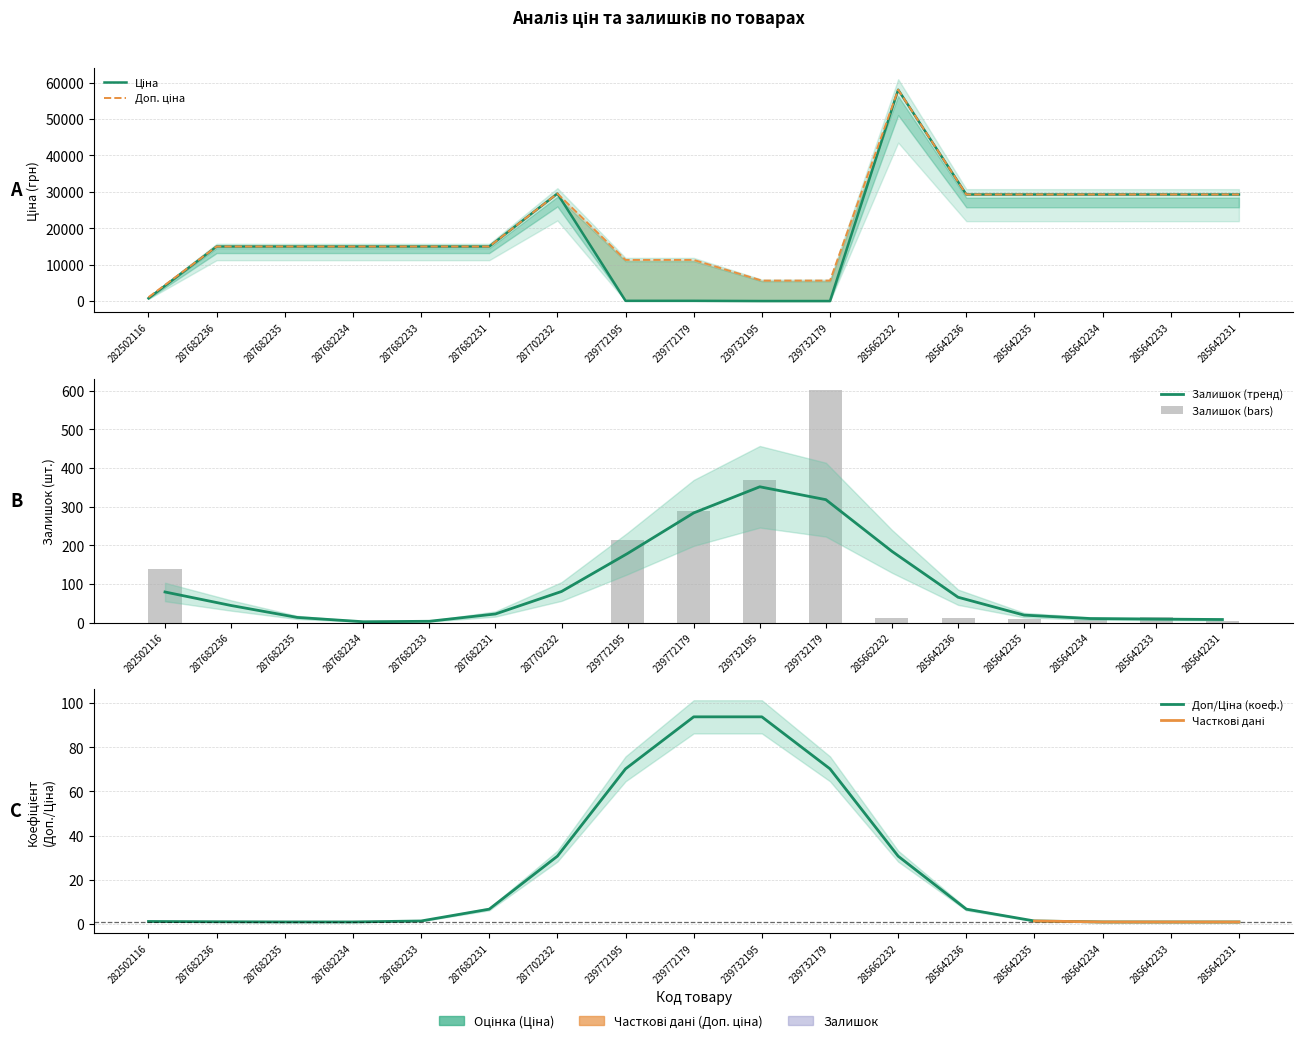

What is the total value across all series at 287702232?

59097.9